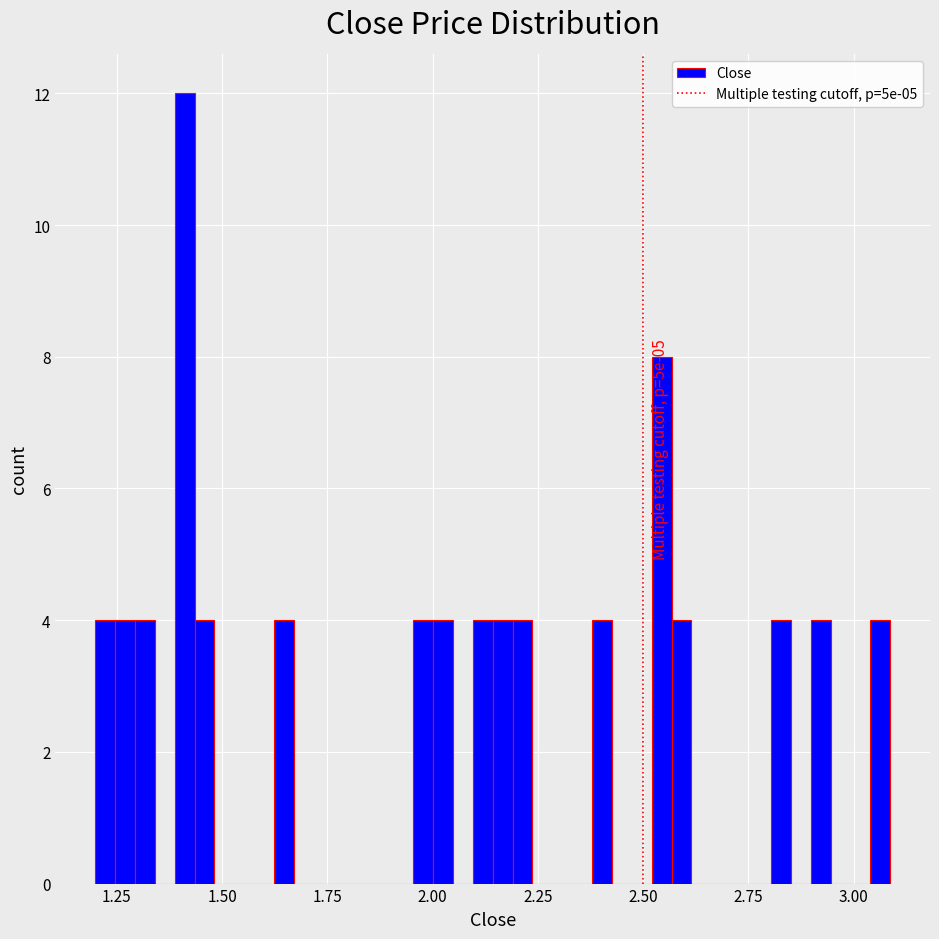

Read against the x-axis, roughly where is the centre of the tallest bar?

1.40